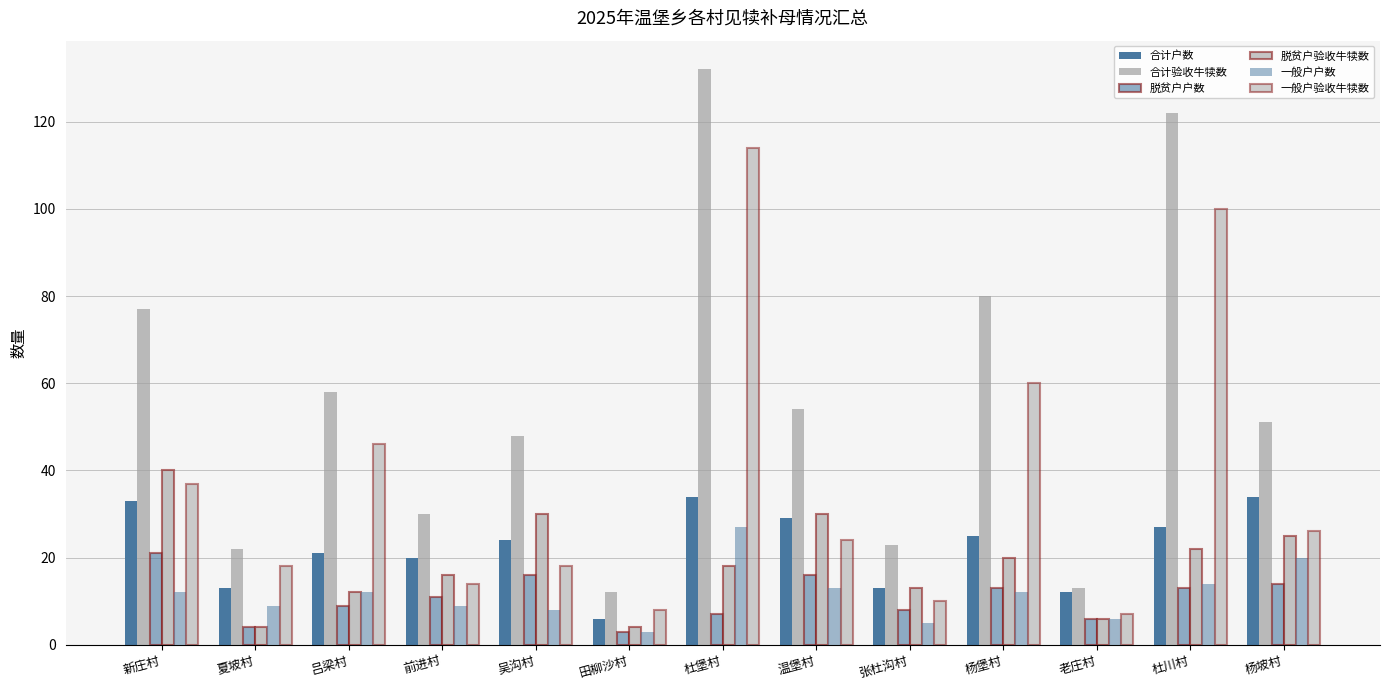

Which has a higher value, 杨堡村 or 田柳沙村?

杨堡村